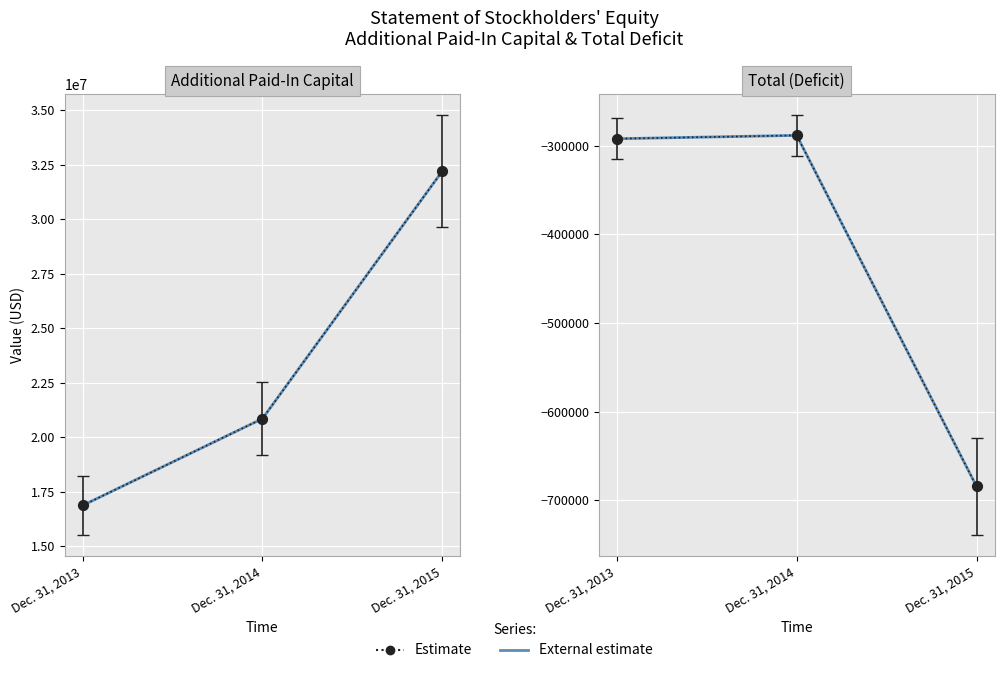

Which series contains the highest Y value?

External estimate